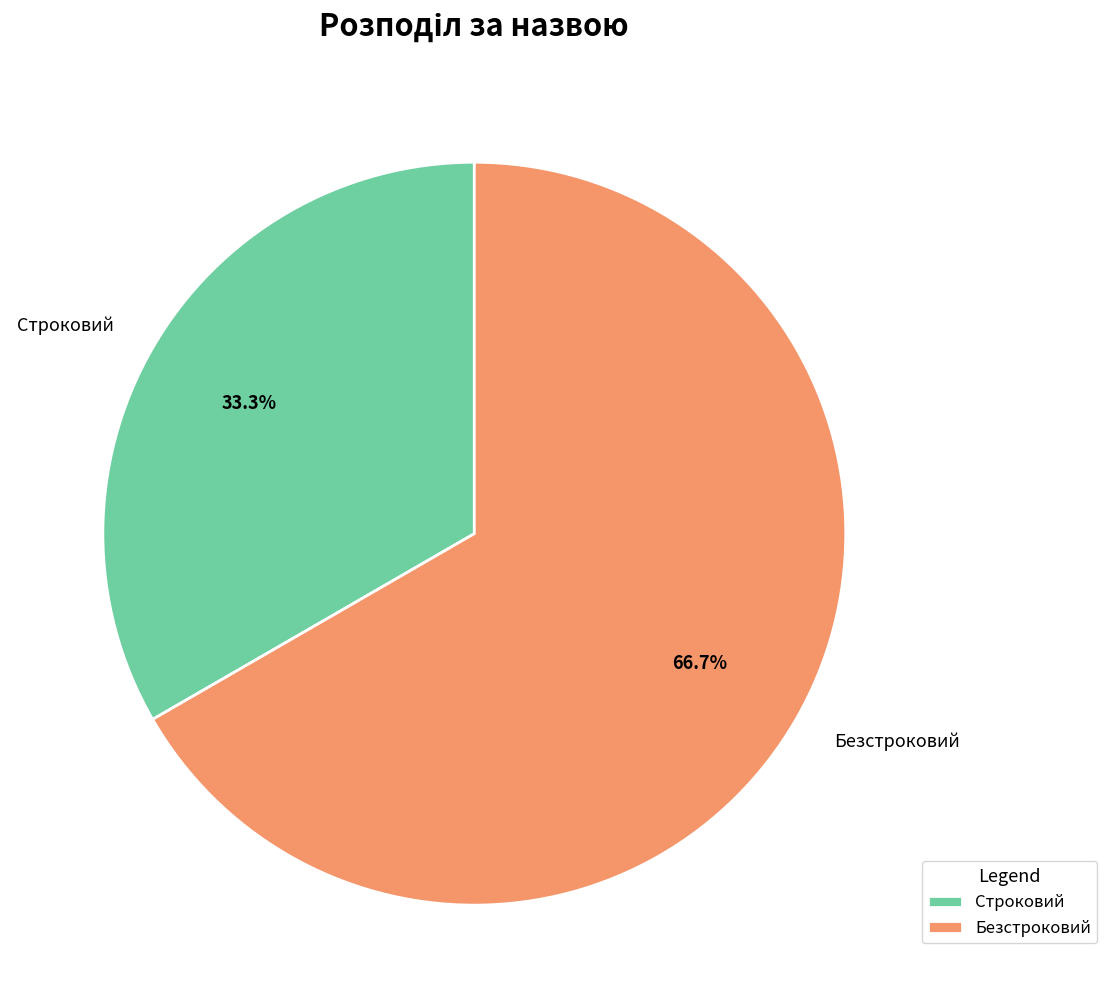

How many segments does this pie chart have?

2